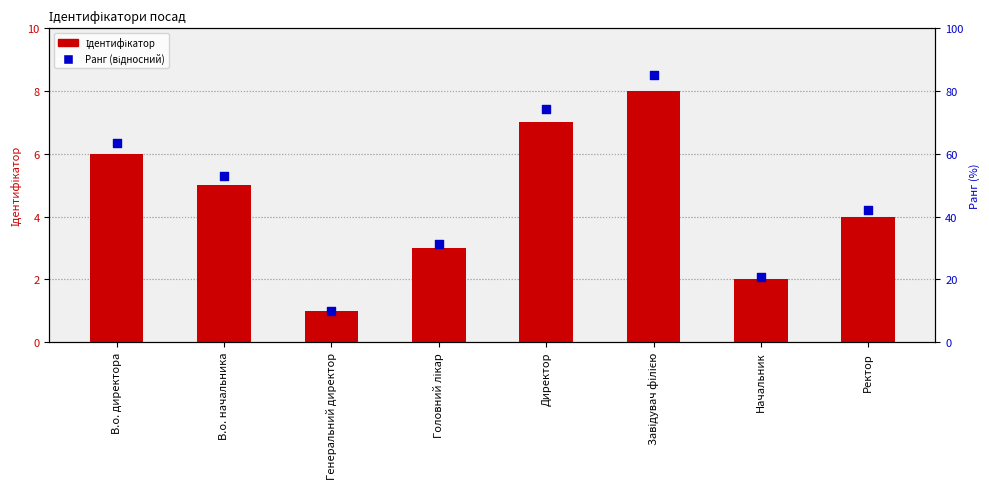

Which series has the widest spread of Y values?

Ранг (відносний)